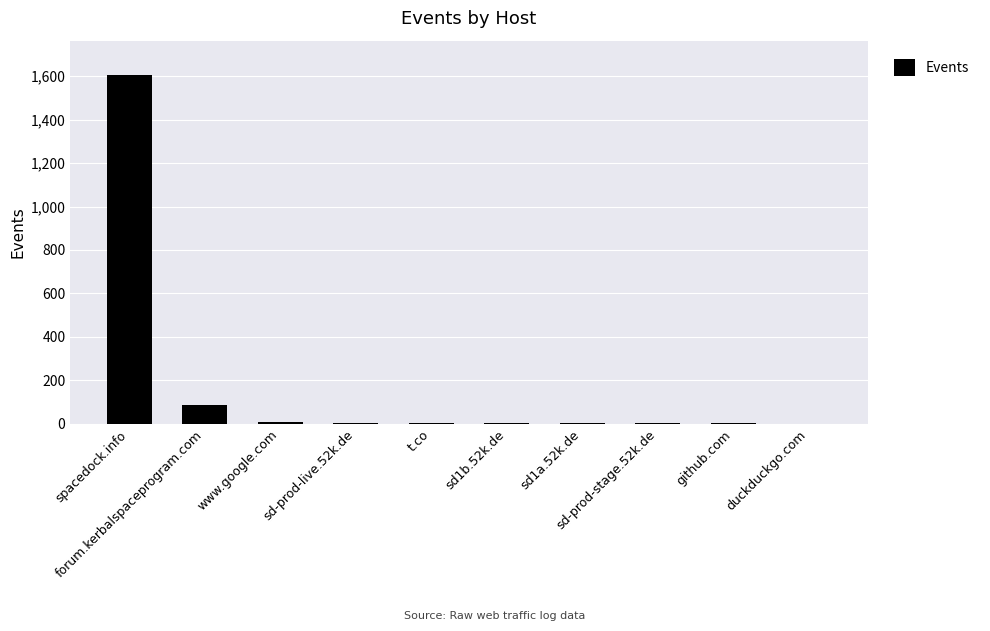

At which label does the data first exceed 5?

spacedock.info